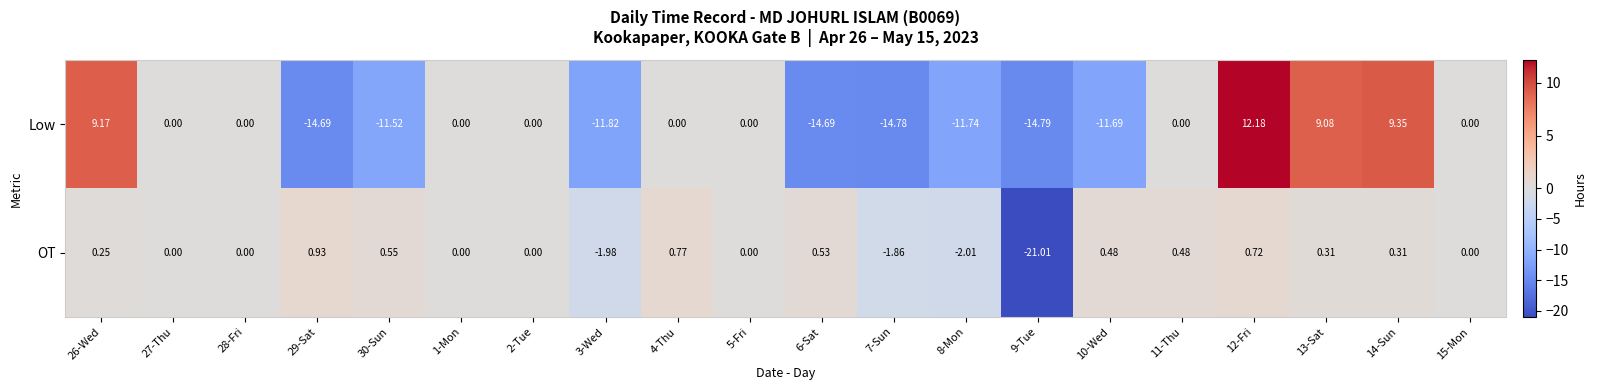

Count the number of categories in the chart.

20